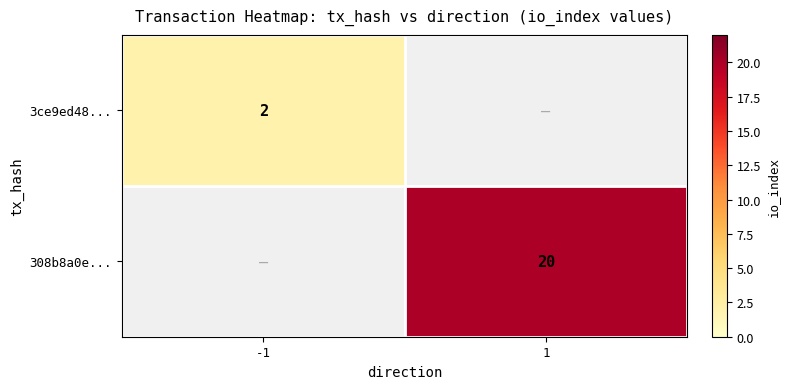

Is the value of 3ce9ed48... at -1 greater than the value of 308b8a0e... at 1?

No